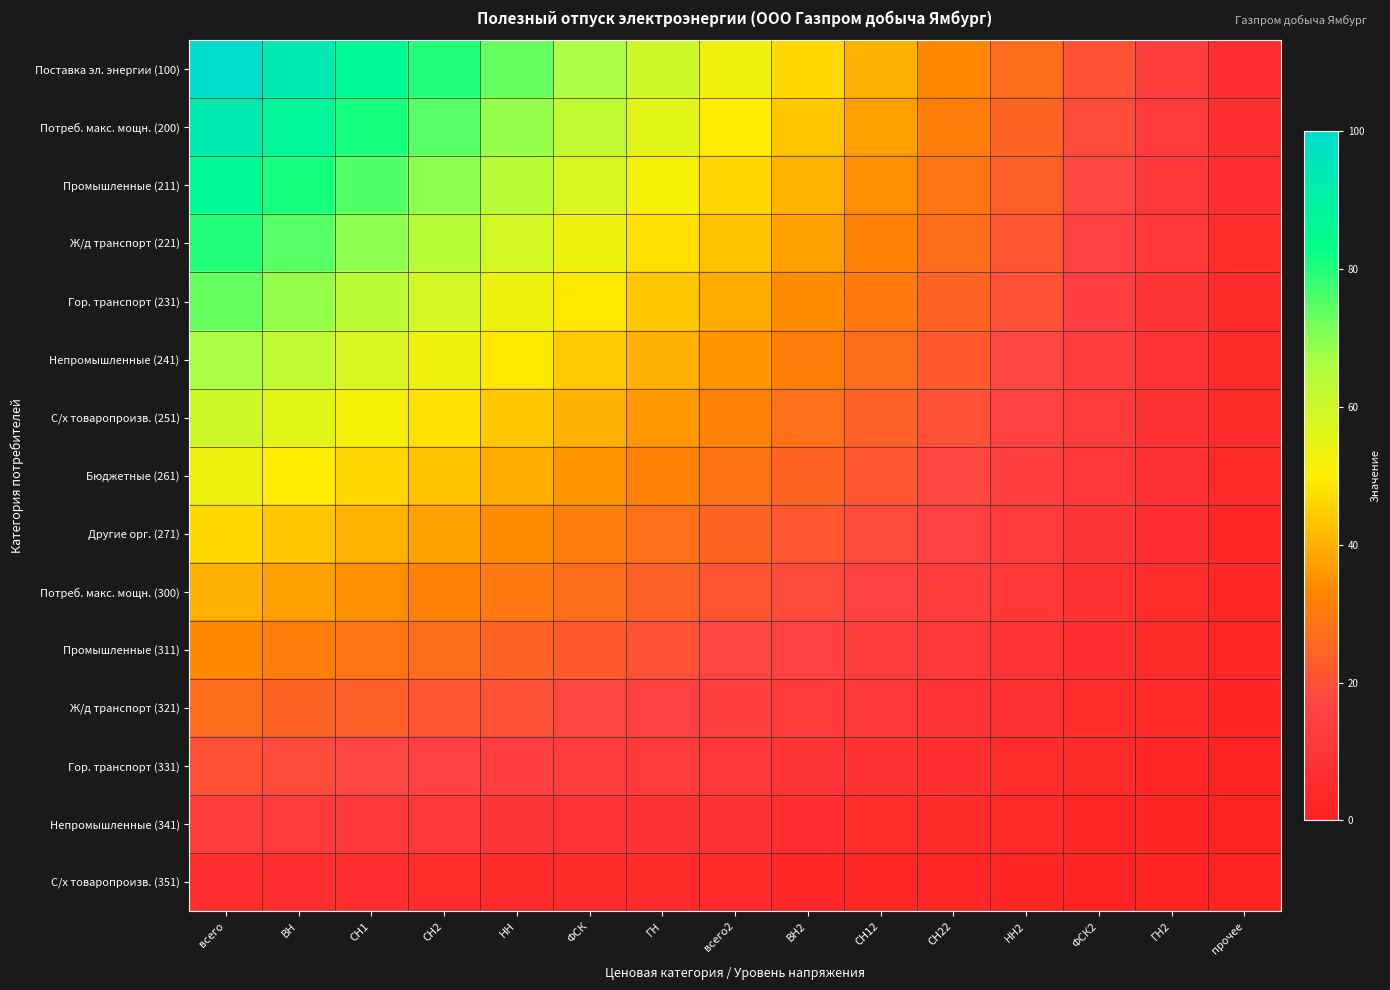

Which category has the lowest value across all series?

прочее